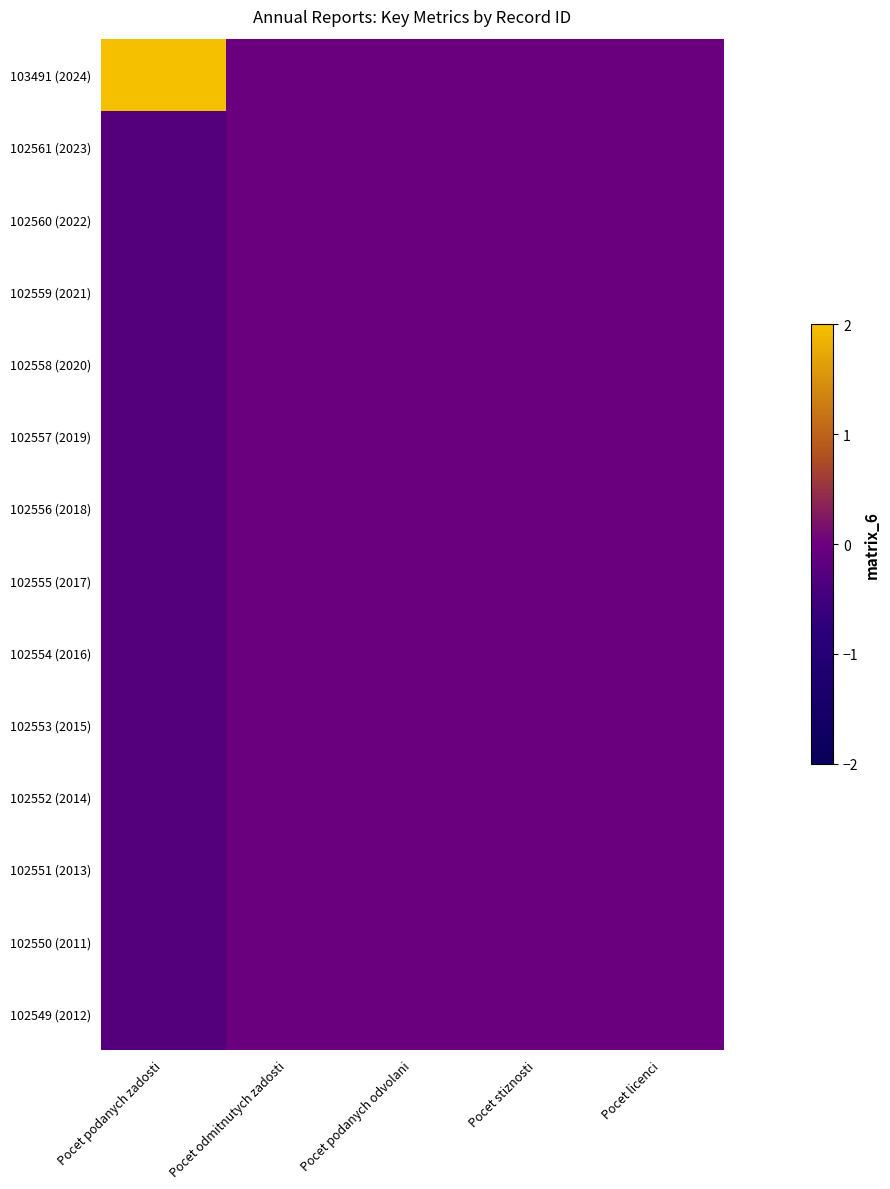

Count the number of categories in the chart.

5